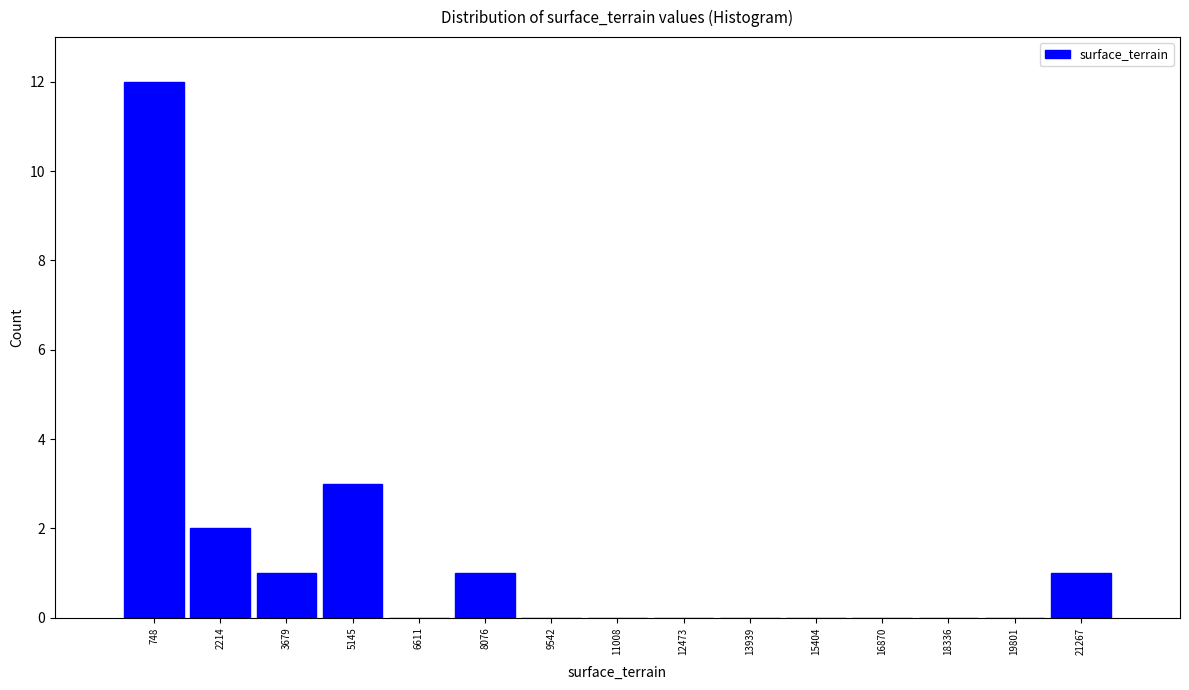

Reading left to right, transcribe this chart: for each bar, give the range it covers on the x-axis and its height. Neither the bar edges nor the heights are printed on the chart, so give them approximately, as read against the axes.

0 to 1400: 12
1400 to 3000: 2
3000 to 4400: 1
4400 to 5800: 3
5800 to 7400: 0
7400 to 8800: 1
8800 to 10200: 0
10200 to 11800: 0
11800 to 13200: 0
13200 to 14600: 0
14600 to 16200: 0
16200 to 17600: 0
17600 to 19000: 0
19000 to 20600: 0
20600 to 22000: 1